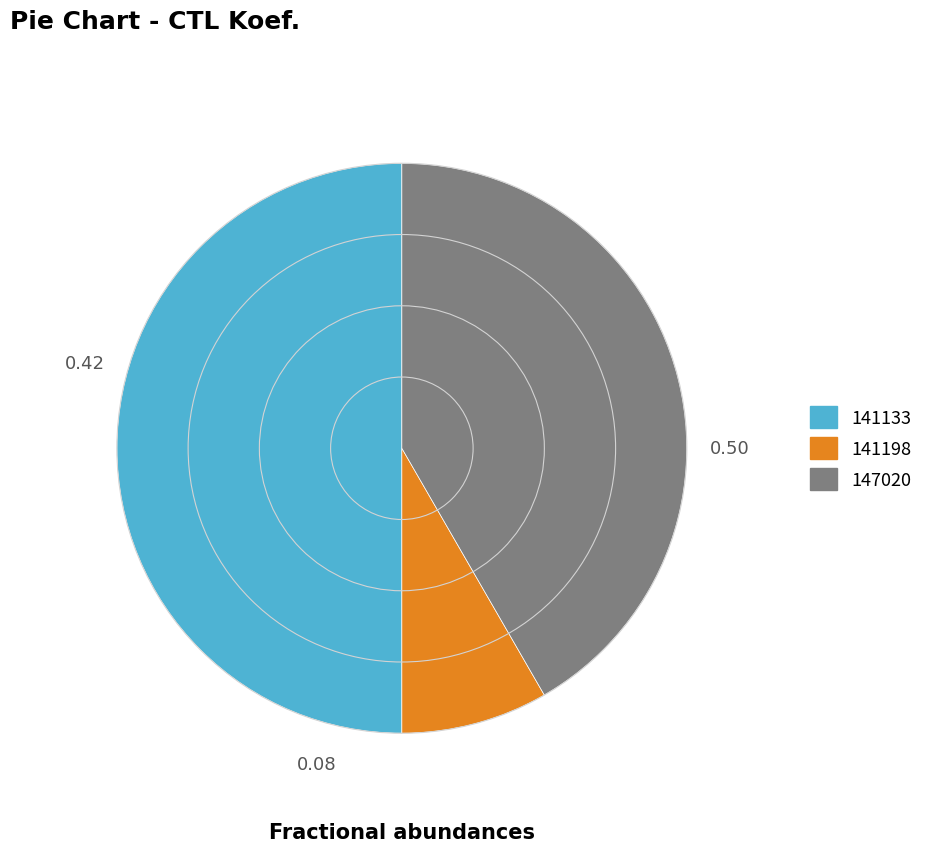

The 141198 slice represents 8% of the pie. True or false?

True